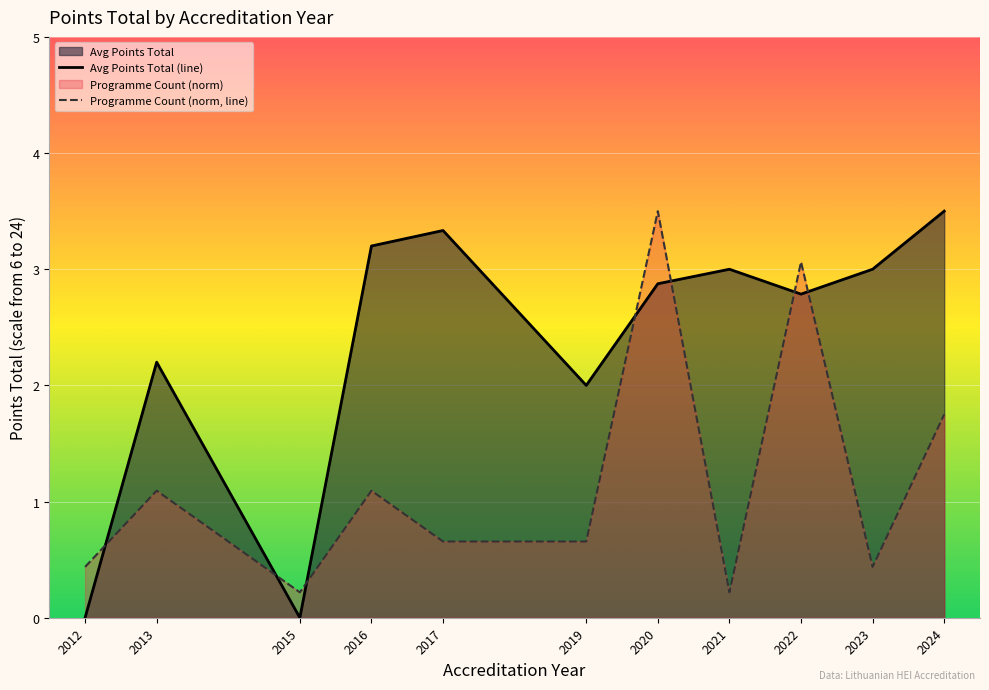

Reading left to right, what are all the values shown in this chart?

Avg Points Total (line): 2012=0.0	2013=2.2	2015=0.0	2016=3.2	2017=3.3	2019=2.0	2020=2.9	2021=3.0	2022=2.8	2023=3.0	2024=3.5
Programme Count (norm, line): 2012=0.4	2013=1.1	2015=0.2	2016=1.1	2017=0.7	2019=0.7	2020=3.5	2021=0.2	2022=3.1	2023=0.4	2024=1.8